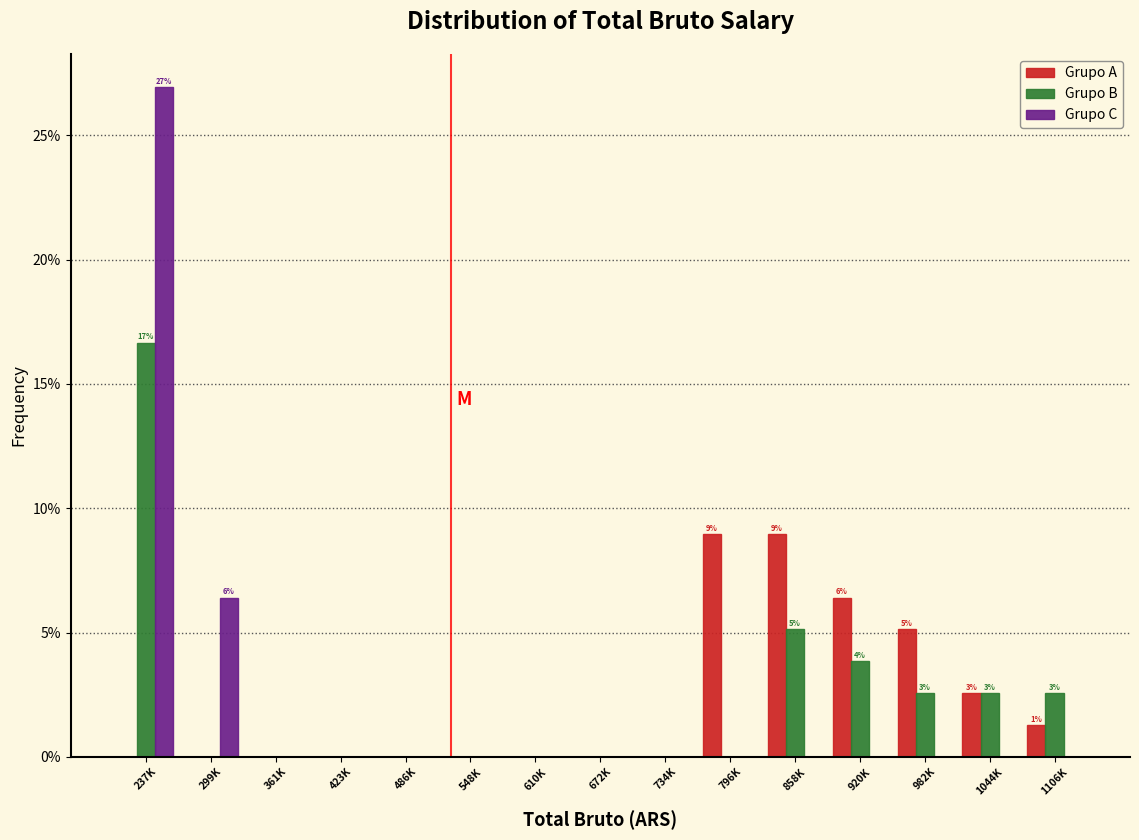

At which label is Grupo C closest to 13?

299K